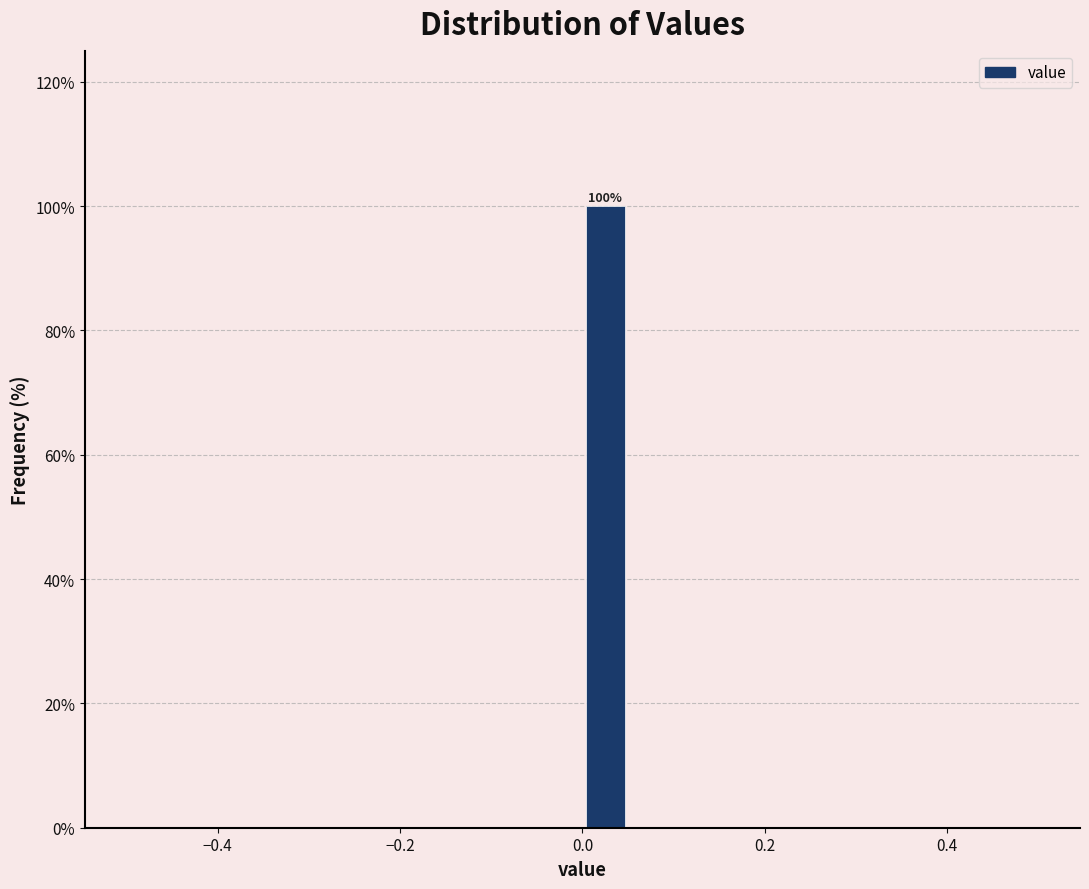

Read against the x-axis, roughly where is the centre of the tallest bar?

0.02